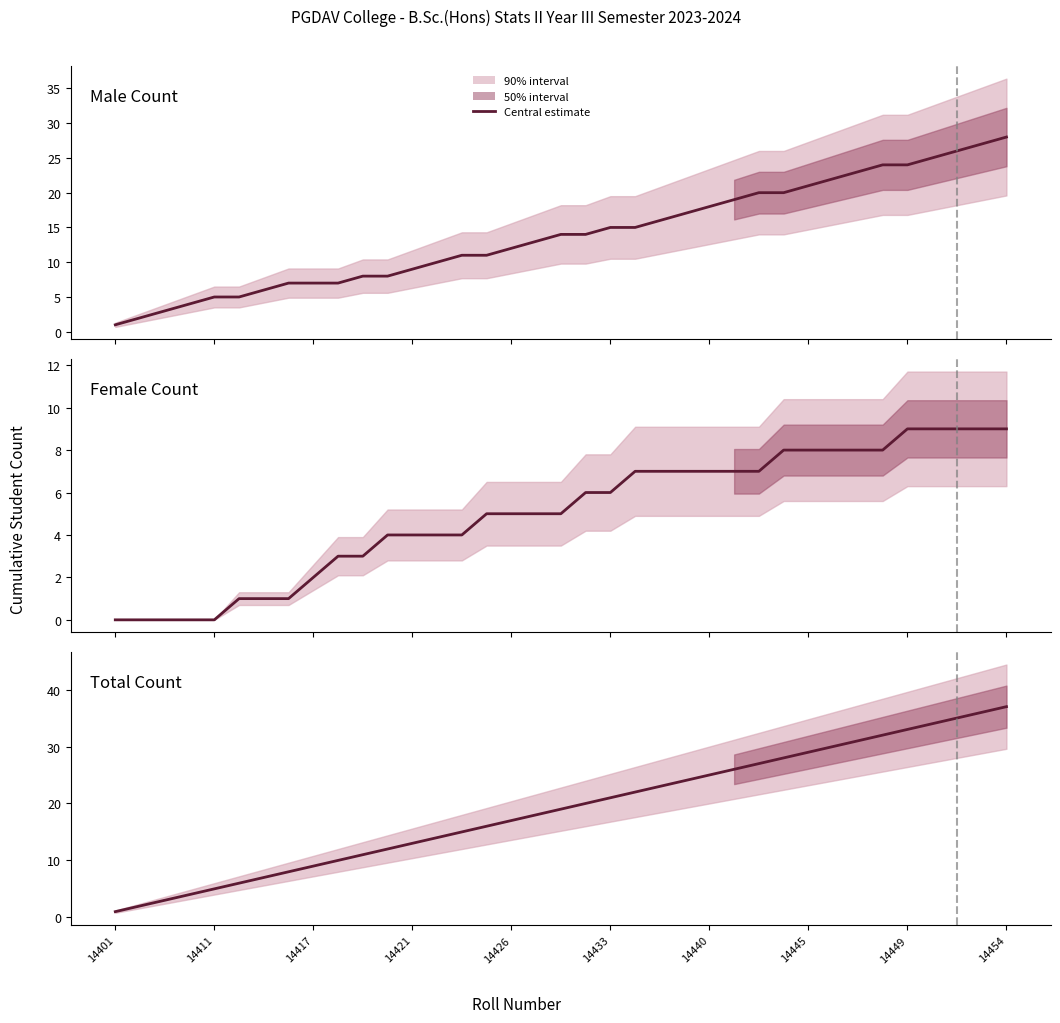

What is the average value of the Male Count series?

14